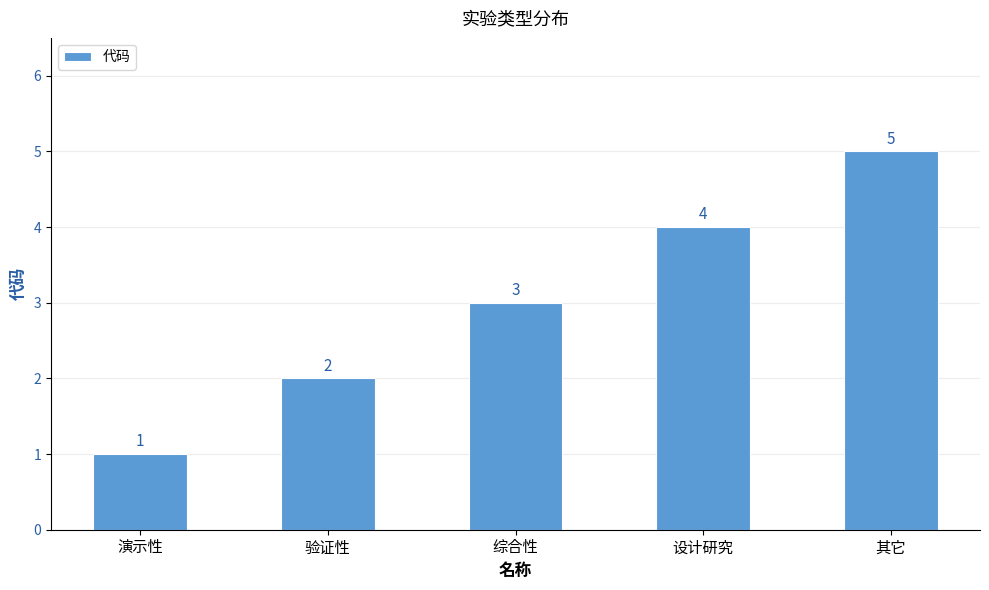

What is the smallest value displayed?

1